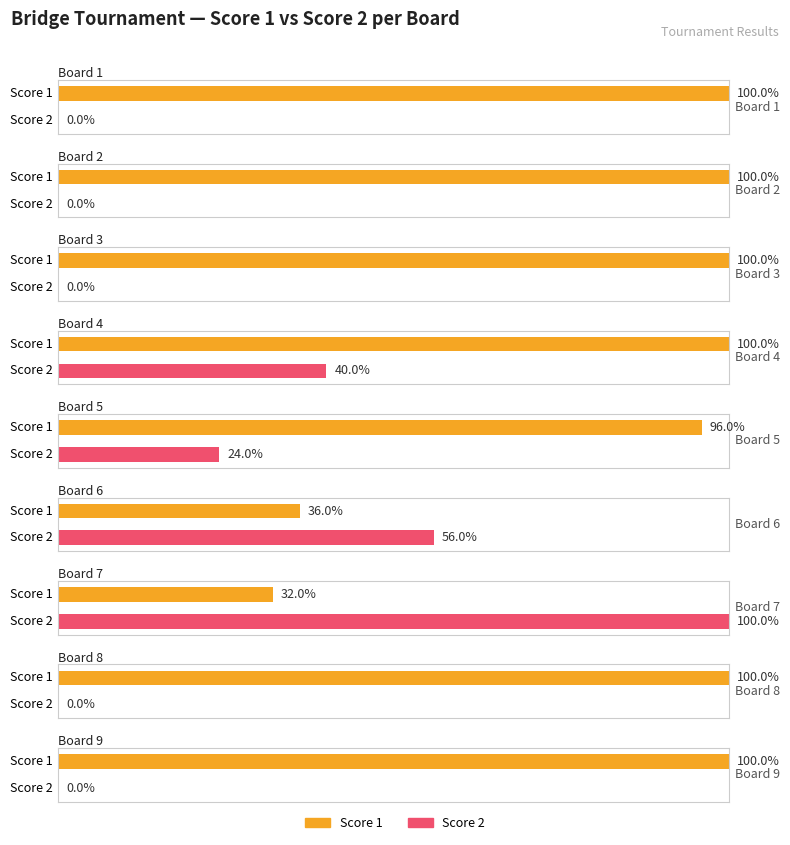

At which label does Score 2 reach its minimum?

1